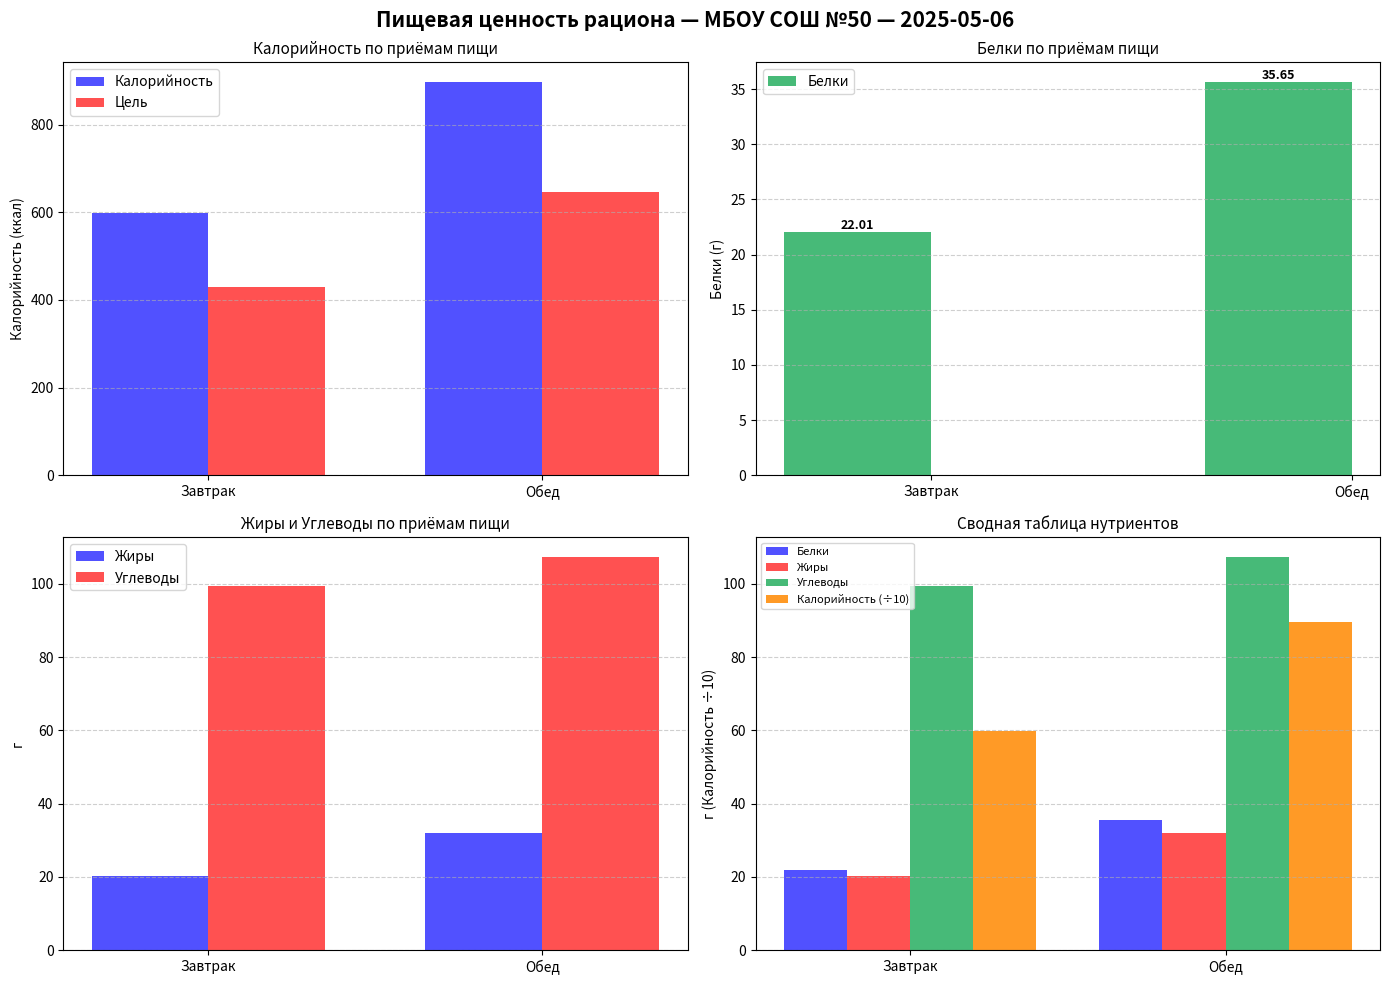

What is the label of the 1st bar from the right?

Обед